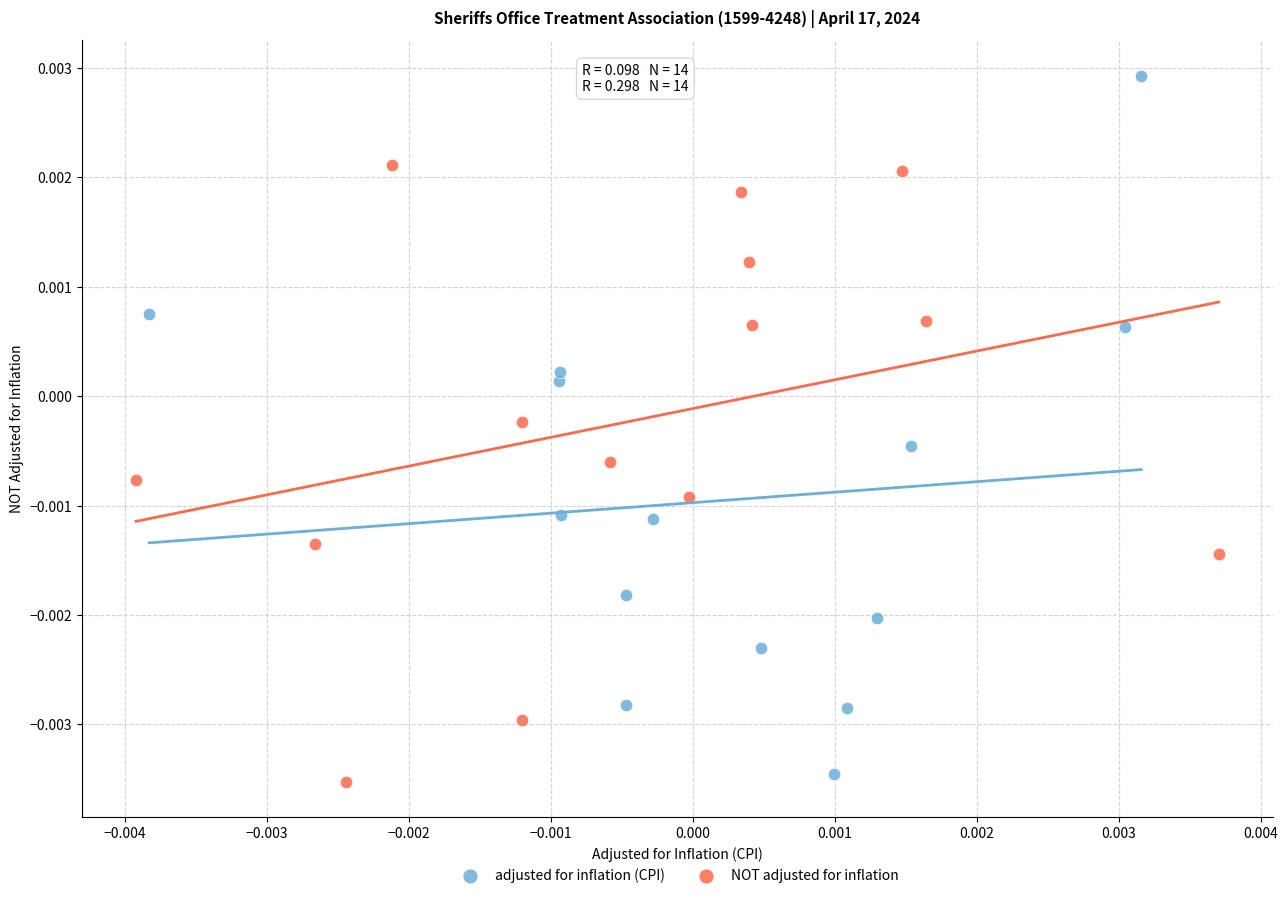

Which series contains the lowest Y value?

NOT adjusted for inflation